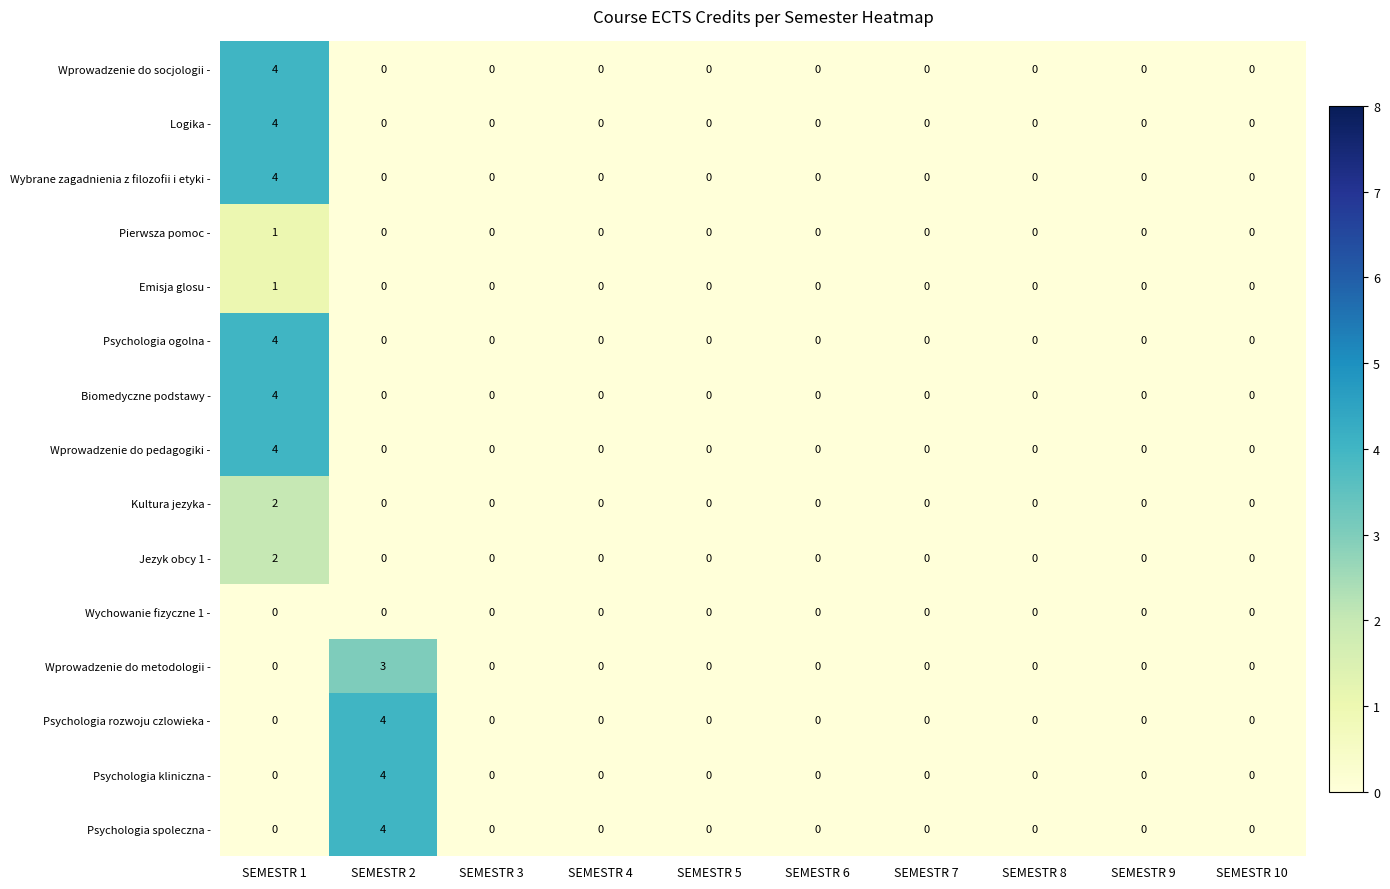

At which category is the sum across all series the highest?

SEMESTR 1